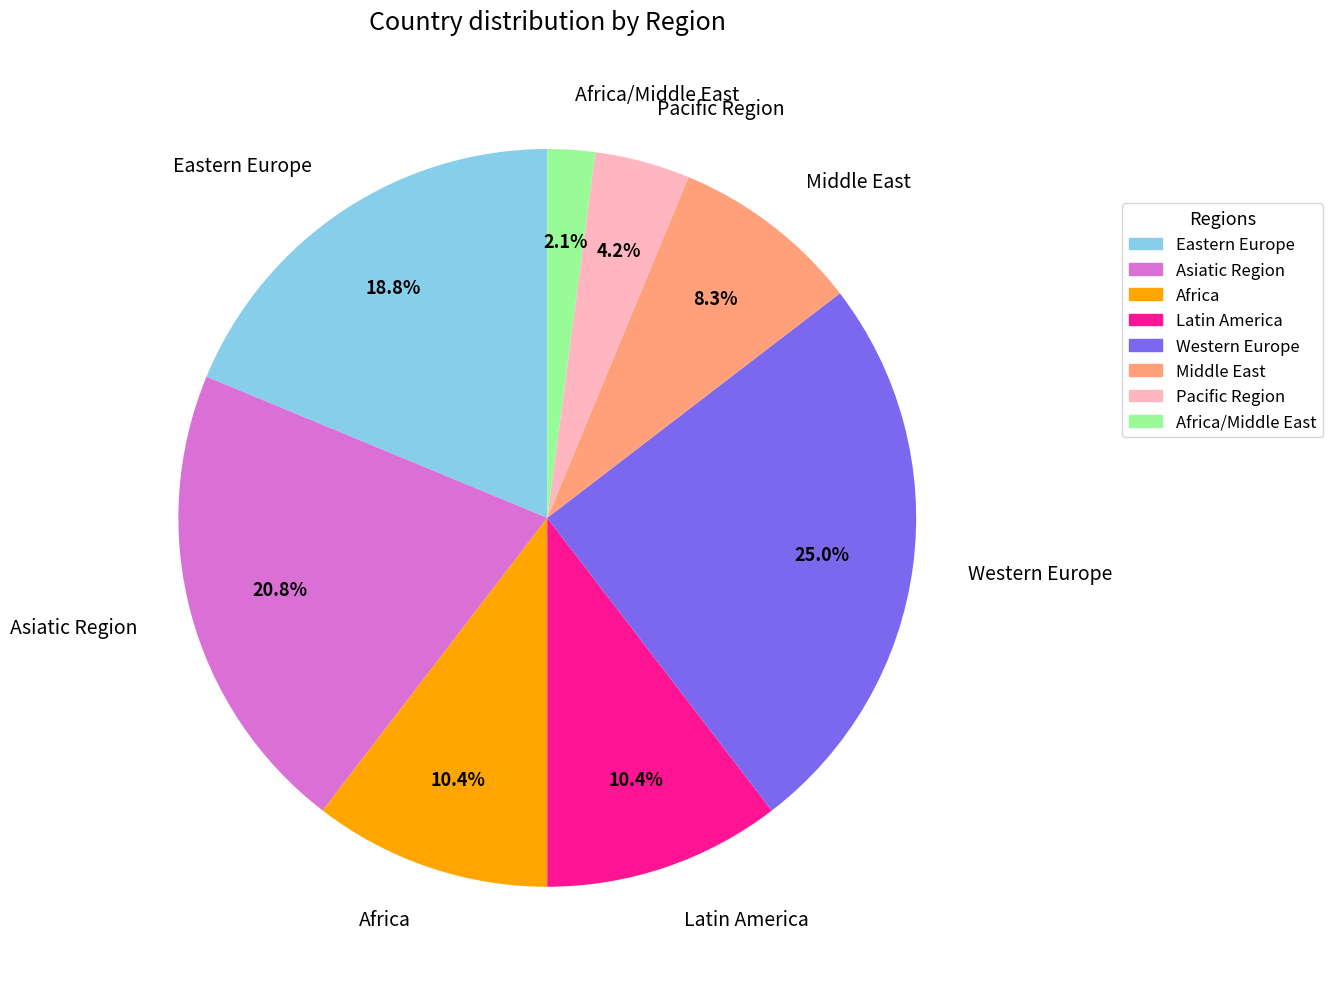

To the nearest percent, what percentage of the pie is Asiatic Region?

21%